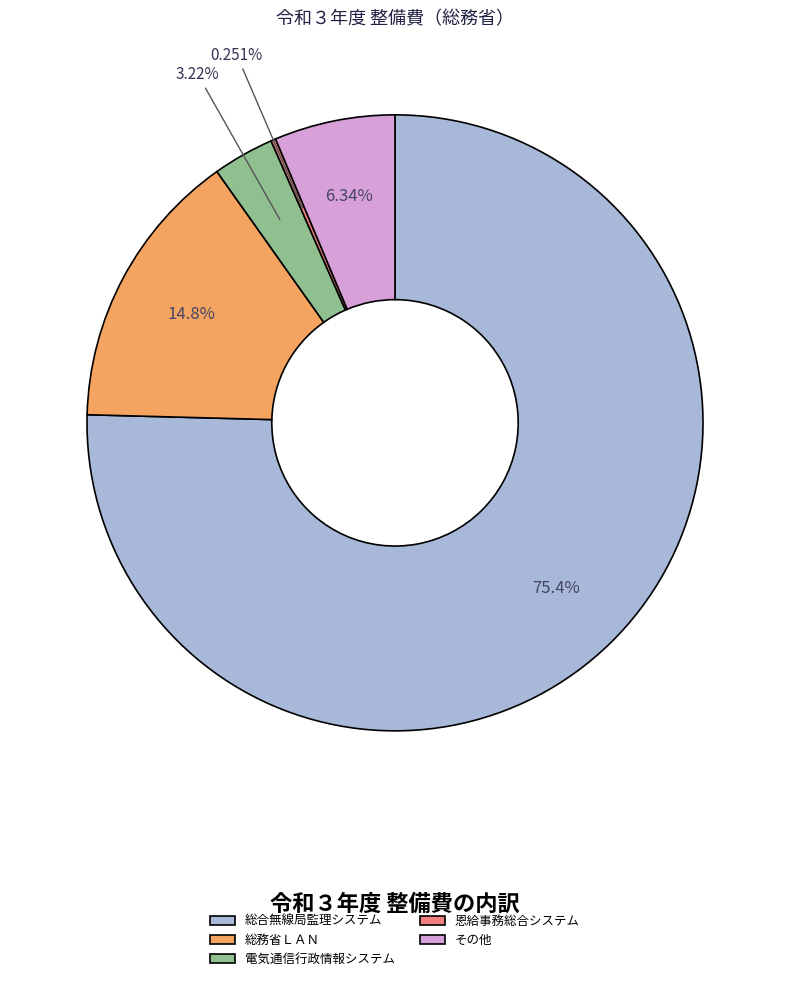

Which slice is the largest?

総合無線局監理システム